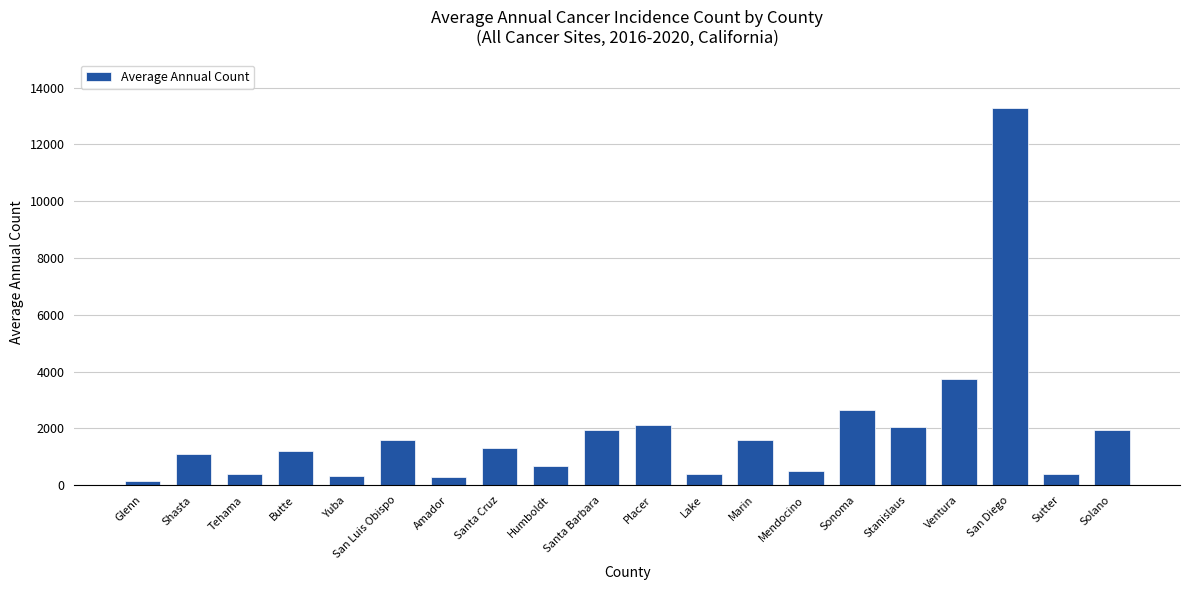

Which has a higher value, Humboldt or San Luis Obispo?

San Luis Obispo